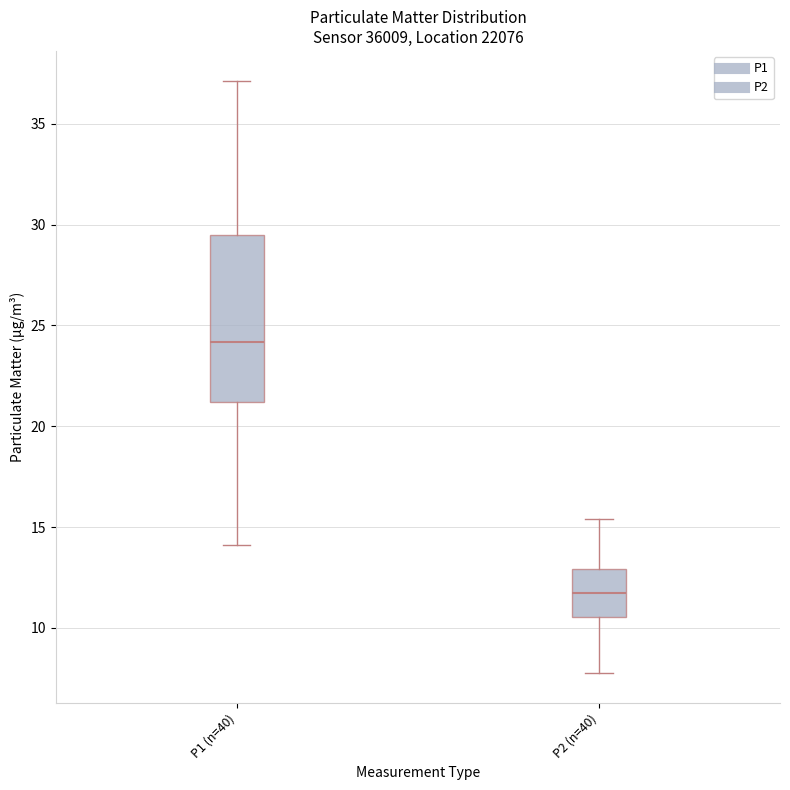

Reading left to right, read every box against the y-axis: the position of its median line, the range the box covers, and the ends of its whiskers. The values are not printed on the chart, so give them approximately, as read against the axis.

P1 (n=40): median 24.0, box 21.0 to 29.5, whiskers 14.0 to 37.0
P2 (n=40): median 12.0, box 10.5 to 13.0, whiskers 8.0 to 15.5